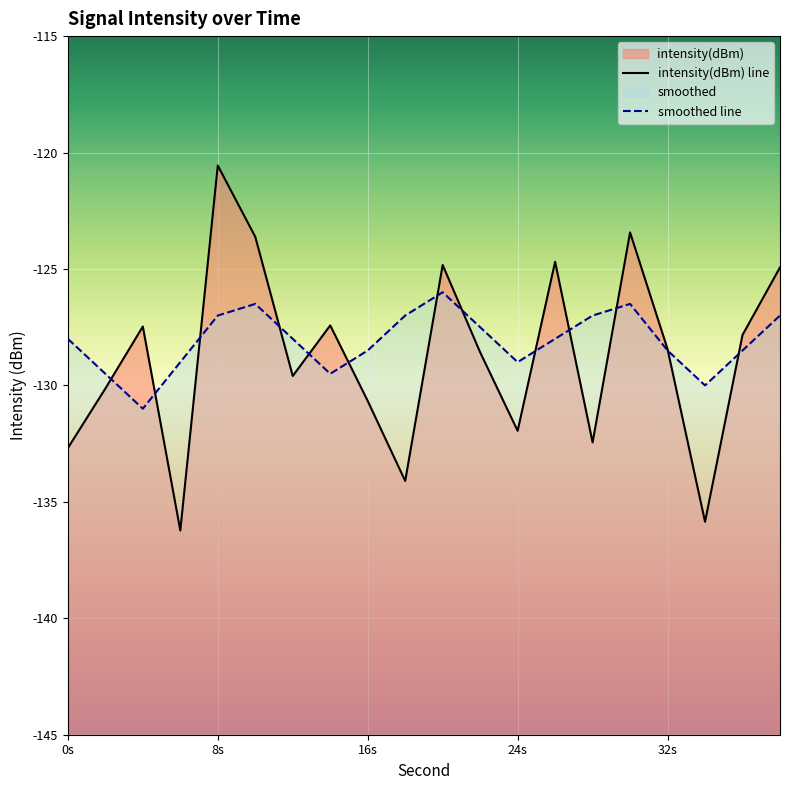

Which series ends up on top after the final intersection of smoothed and intensity(dBm)?

intensity(dBm)